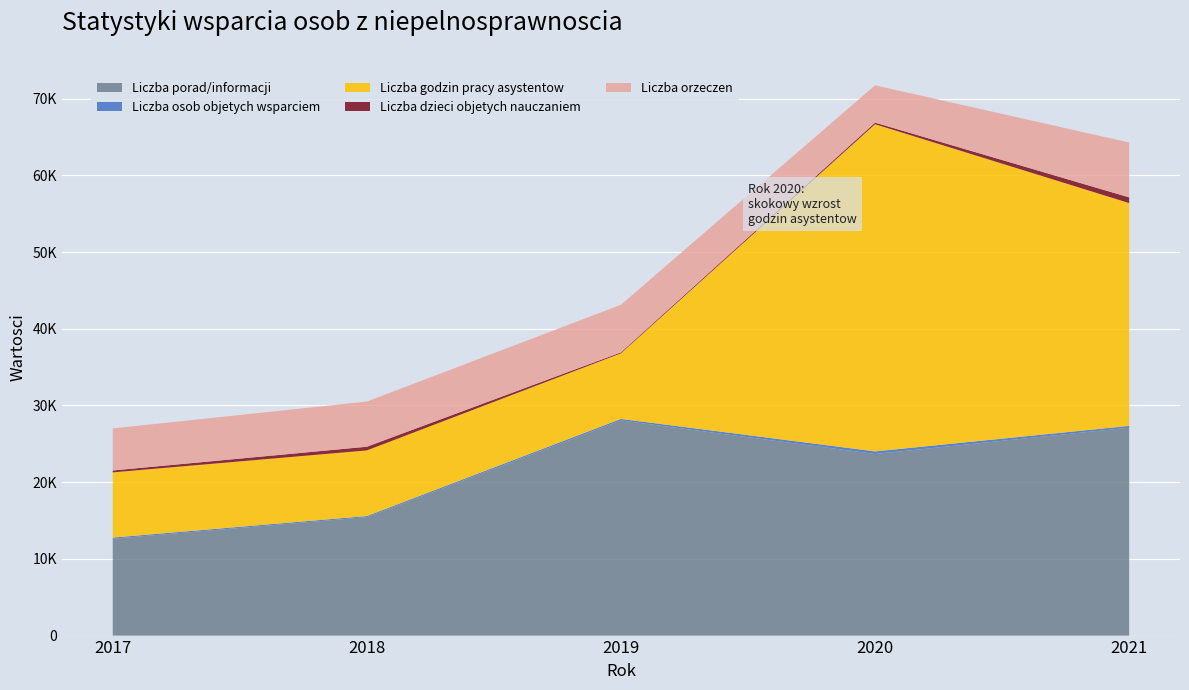

Reading right to left, what are all the values shown in this chart?

Liczba porad/informacji: 27112	23677	28050	15444	12625
Liczba osob objetych wsparciem: 223	334	194	140	151
Liczba godzin pracy asystentow: 29051	42659	8559	8556	8502
Liczba dzieci objetych nauczaniem: 744	203	118	481	247
Liczba orzeczen: 7157	4870	6211	5891	5482